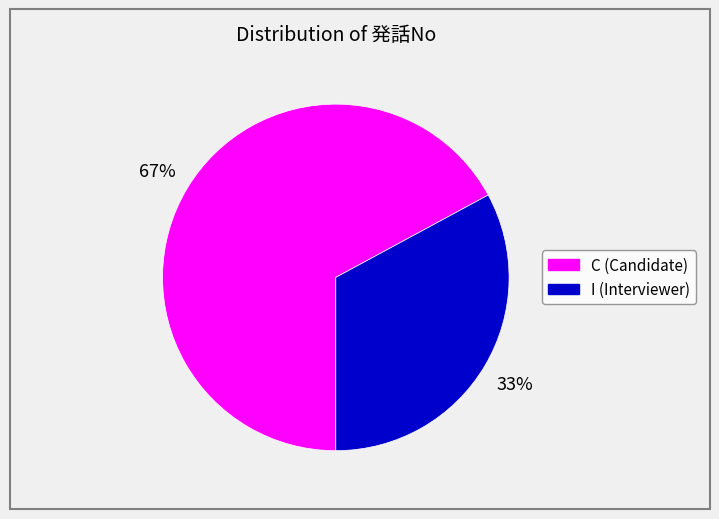

To the nearest percent, what is the difference between the largest and smallest slice percentages?

34%